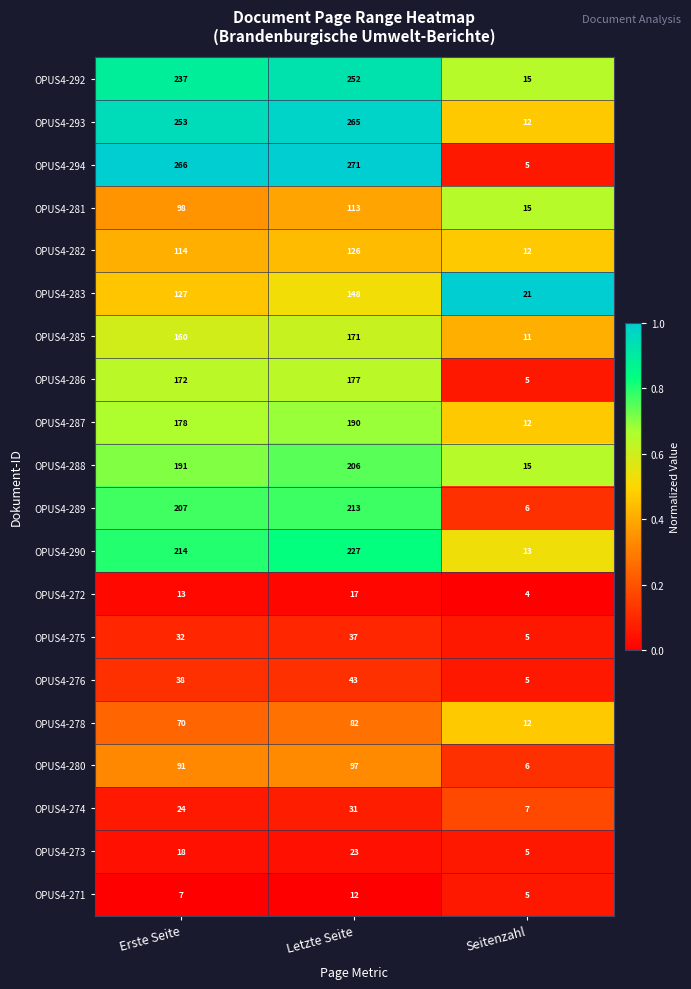

At Letzte Seite, list the series in order from smallest to largest.

OPUS4-271, OPUS4-272, OPUS4-273, OPUS4-274, OPUS4-275, OPUS4-276, OPUS4-278, OPUS4-280, OPUS4-281, OPUS4-282, OPUS4-283, OPUS4-285, OPUS4-286, OPUS4-287, OPUS4-288, OPUS4-289, OPUS4-290, OPUS4-292, OPUS4-293, OPUS4-294